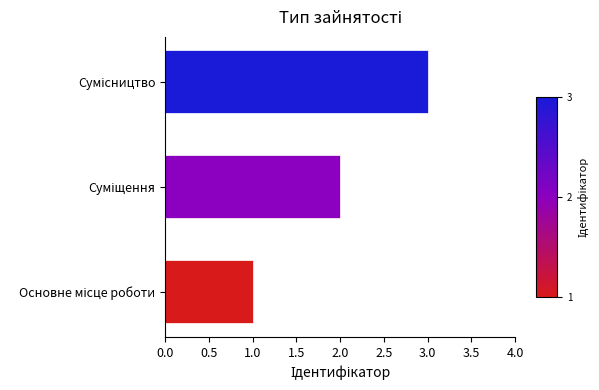

How many bars are there in total?

3